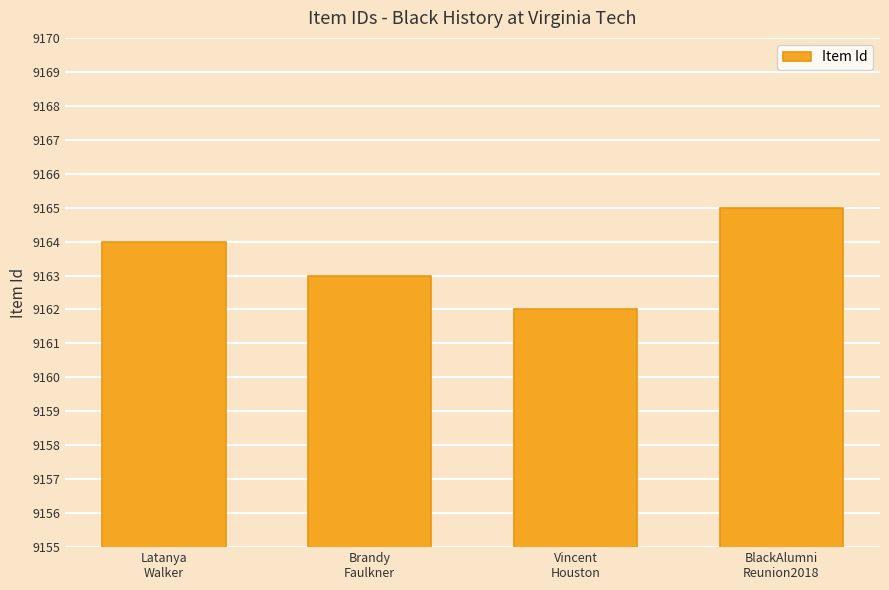

Reading left to right, extract all data points from this chart.

Latanya
Walker=9164	Brandy
Faulkner=9163	Vincent
Houston=9162	BlackAlumni
Reunion2018=9165